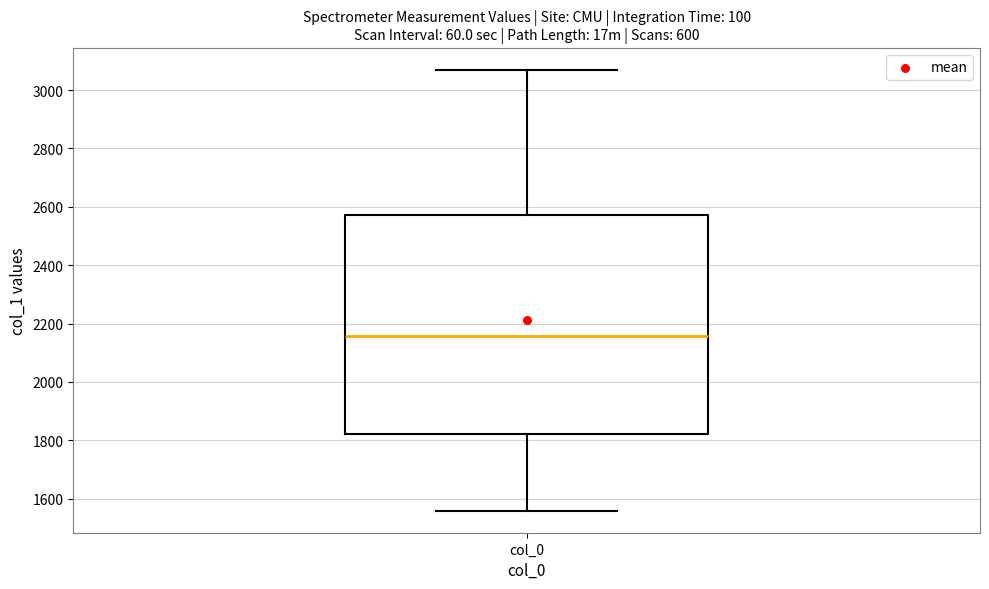

Where is the upper edge of the box for col_0 on the y-axis? The values are not printed on the chart, so give them approximately, as read against the axis.

2580